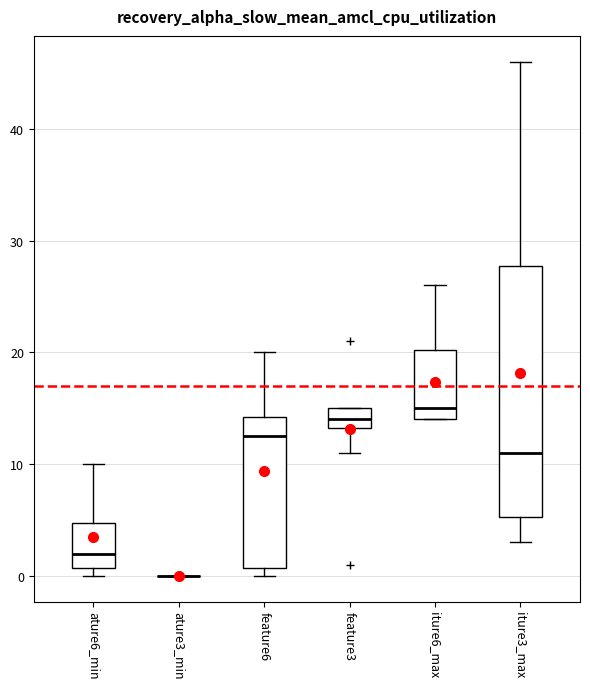

Which box is the tallest, from its lower edge to its upper edge?

iture3_max